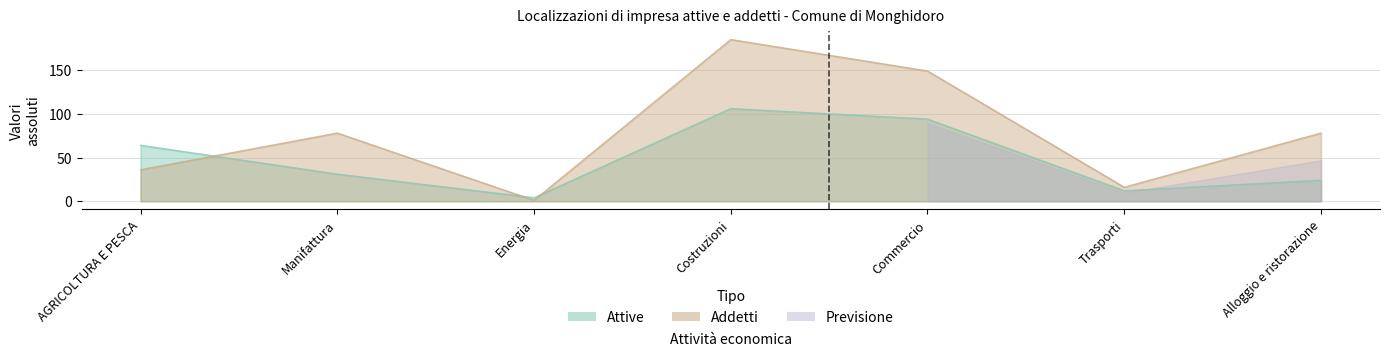

Which series ends up on top after the final intersection of Attive and Addetti?

Addetti